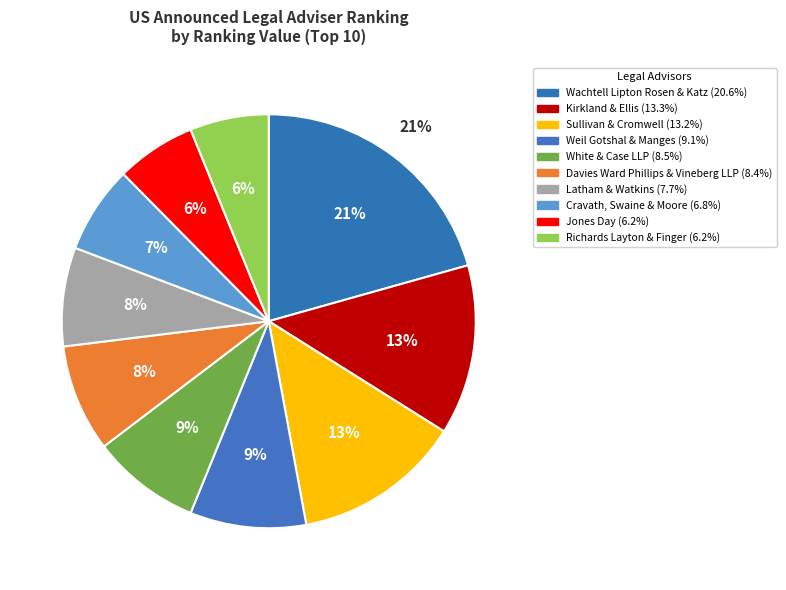

To the nearest percent, what is the difference between the White & Case LLP and Kirkland & Ellis slice percentages?

5%